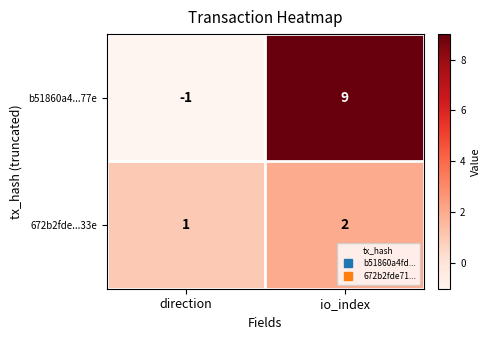

List the series in order of their overall mean, lowest first.

672b2fde...33e, b51860a4...77e